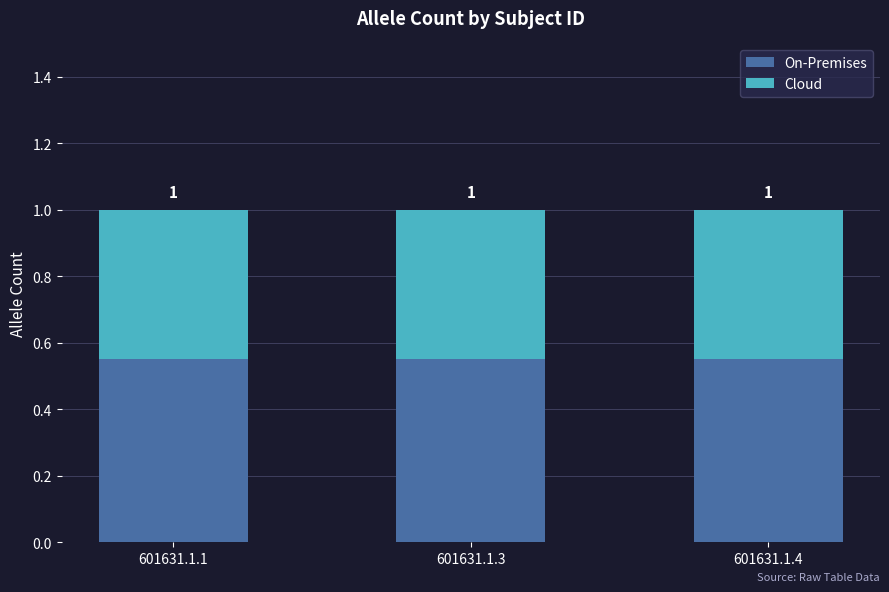

Which series has the largest total across all categories?

On-Premises